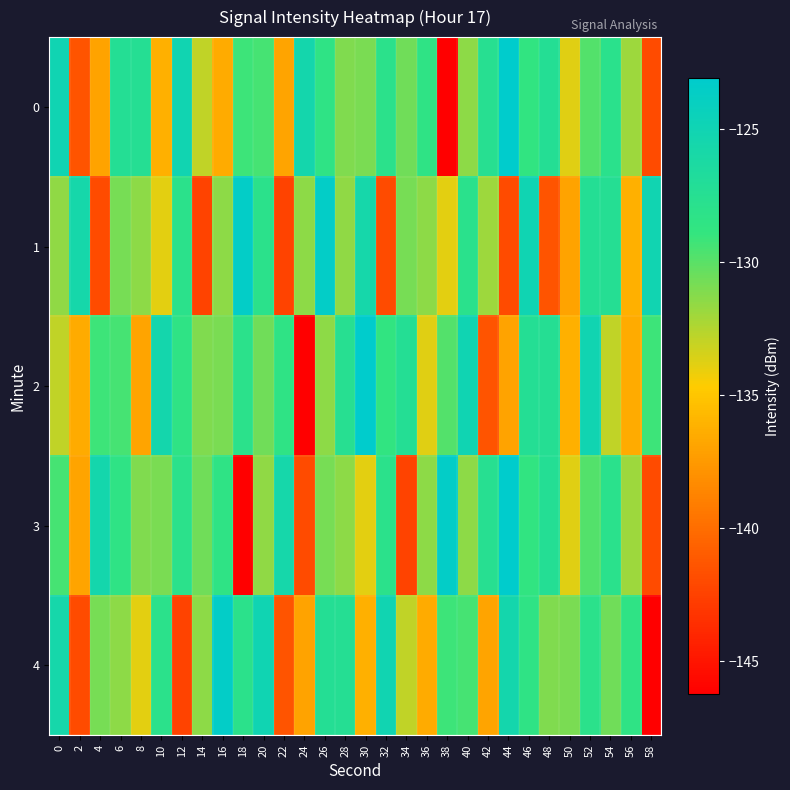

What is the spread (max minus min) of values at 50?

6.1